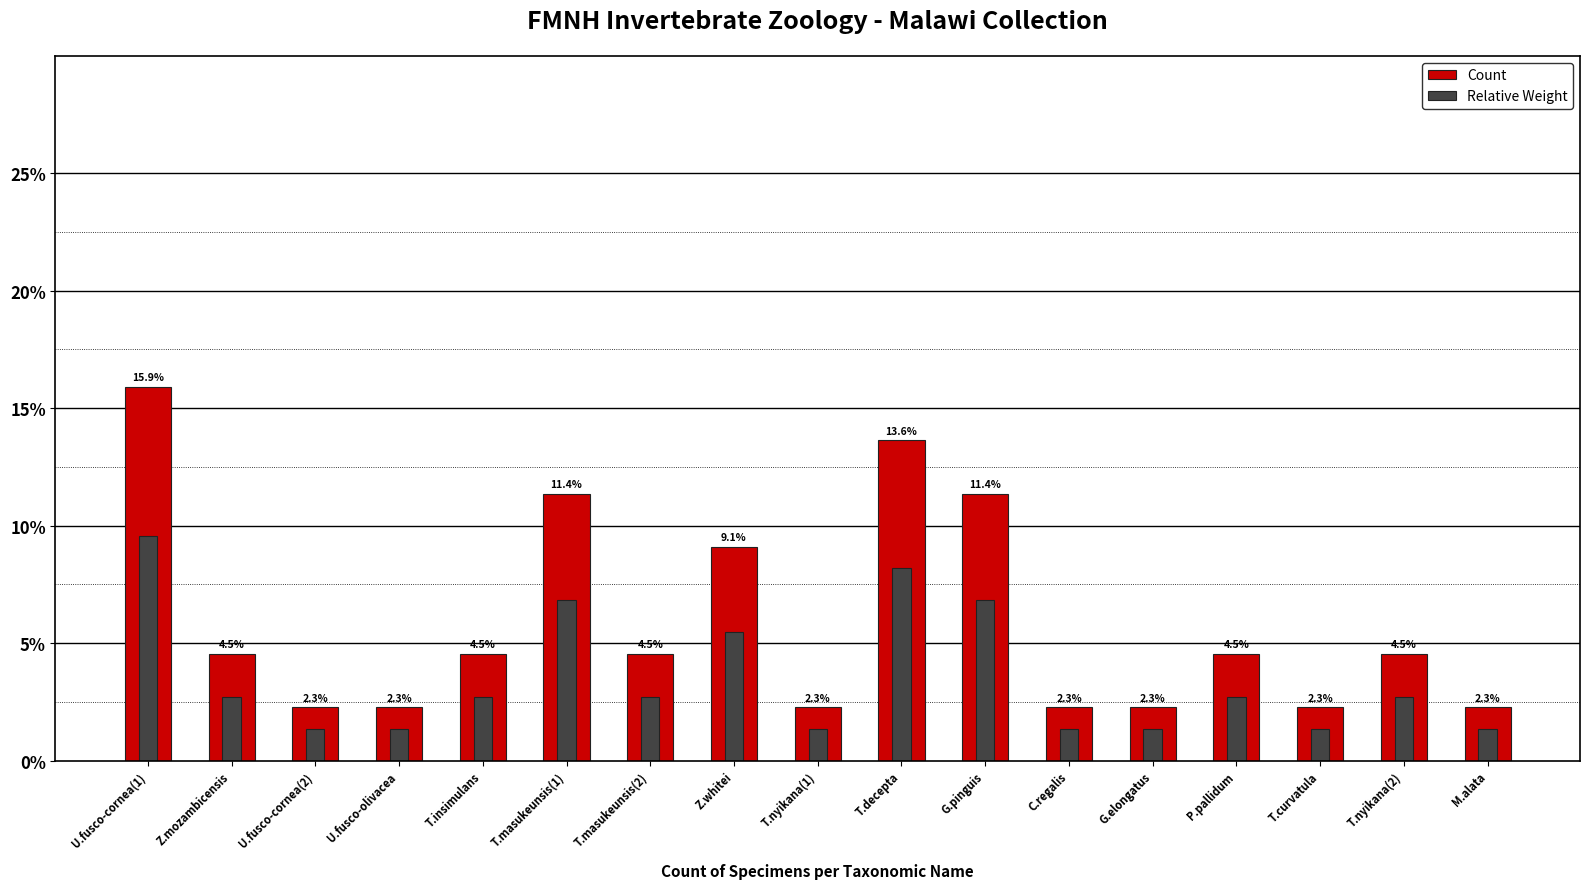

How many bars are there in each group?

2